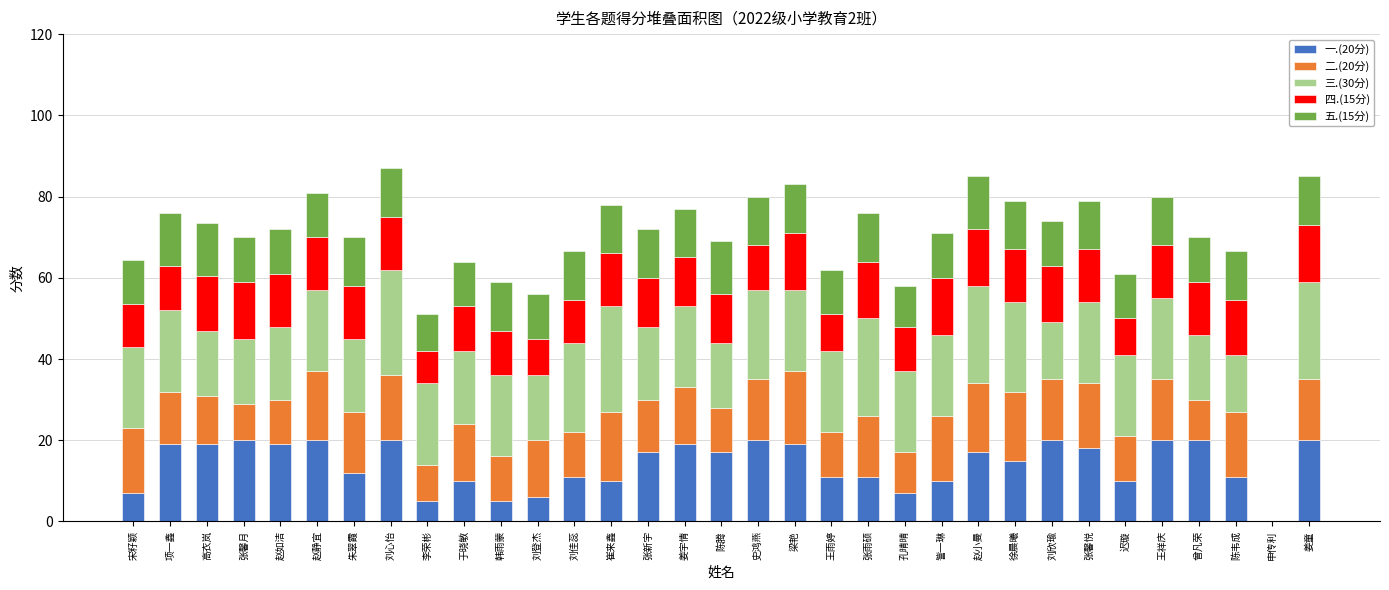

What is the total value across all series at 姜童?

85.0